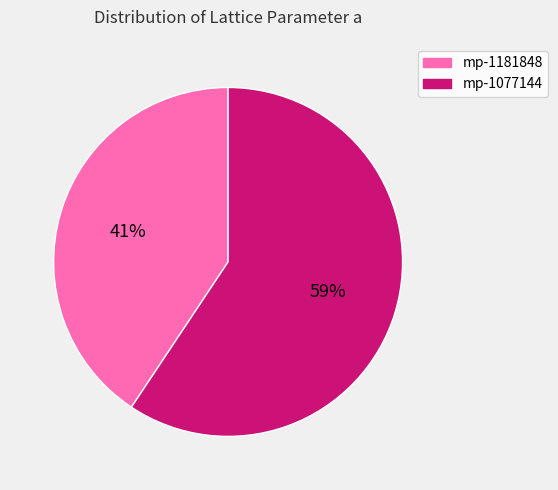

What is the majority slice?

mp-1077144